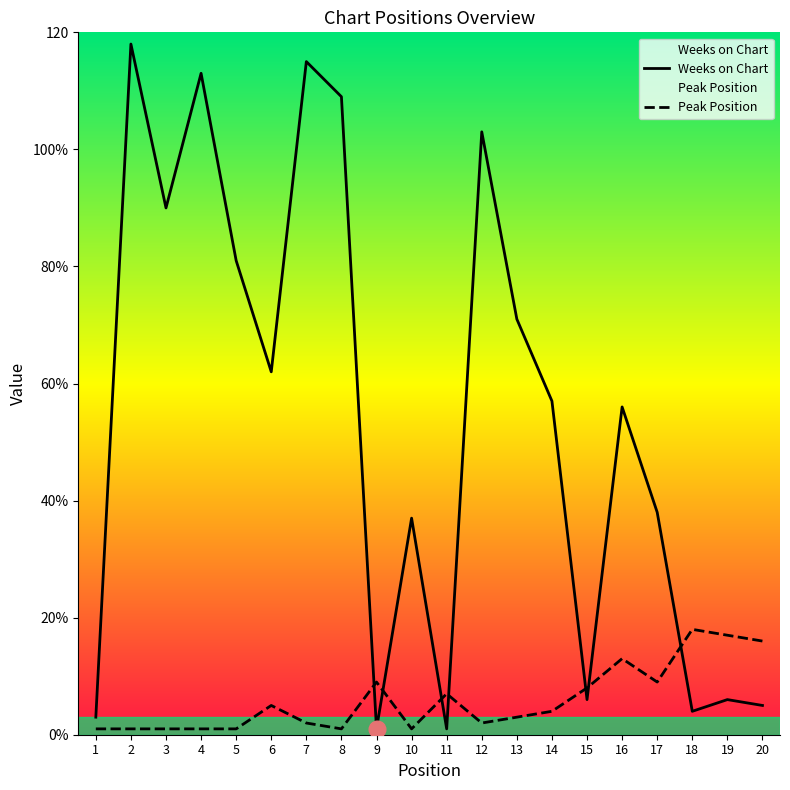

Between 16 and 5, which is larger?

5